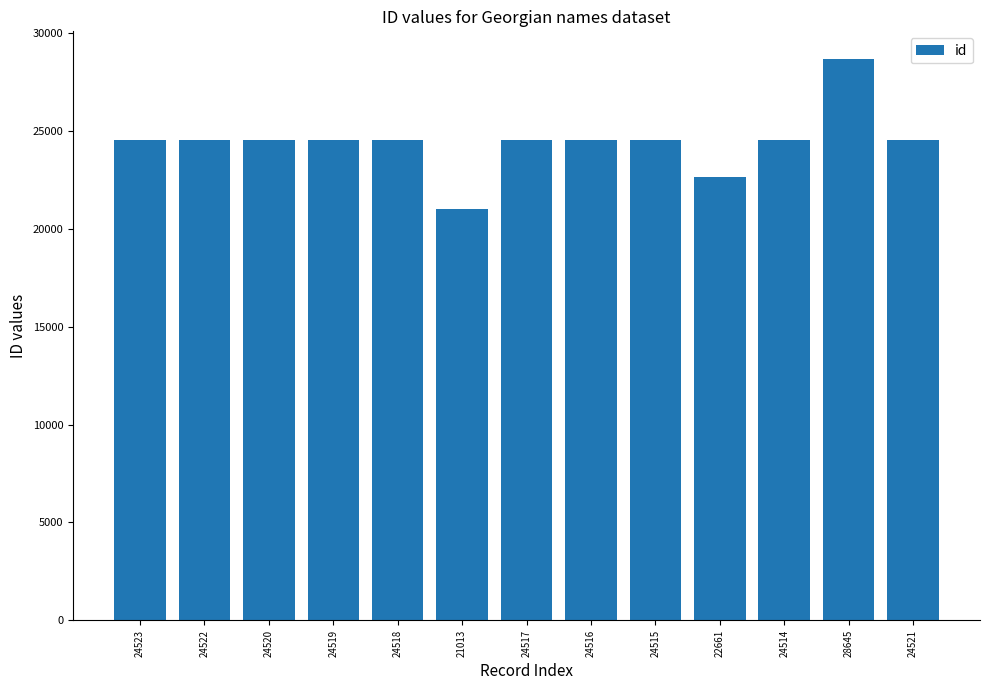

Approximately how many times larger is the value at 24518 compared to 24515?

1.0